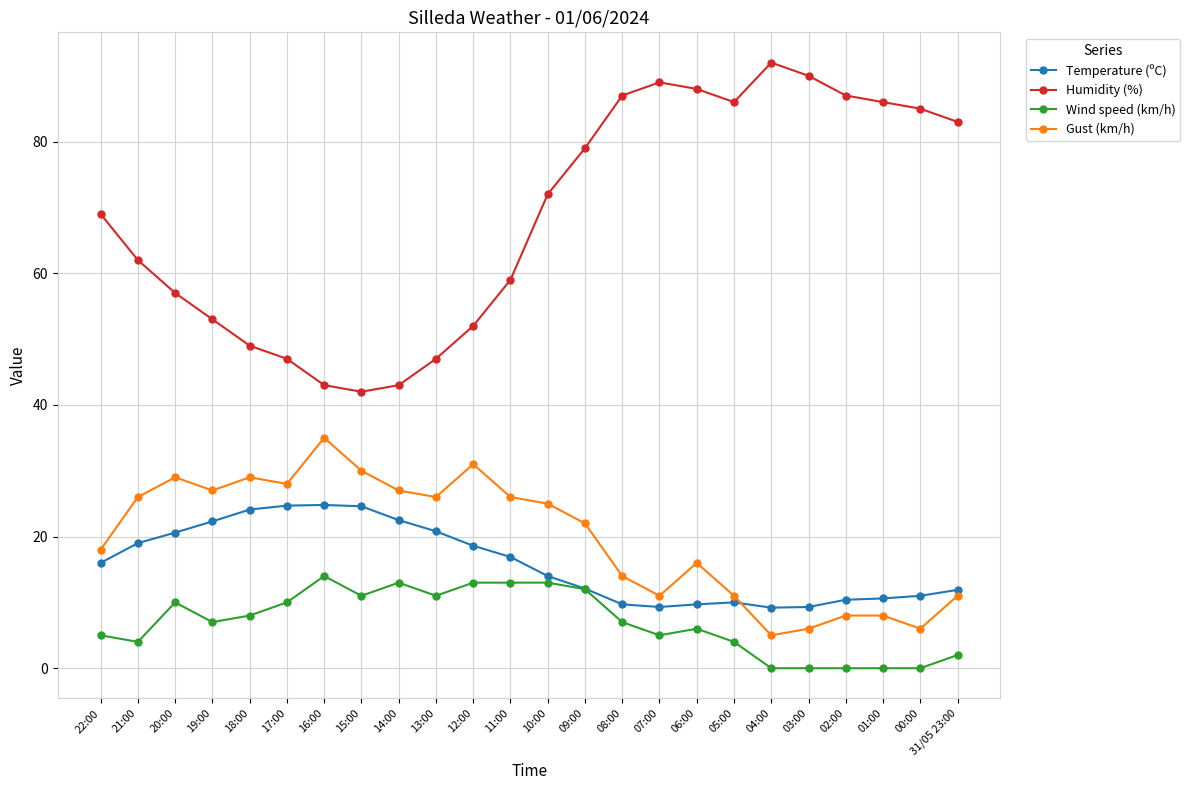

How many values in the Gust (km/h) series are below 25?

12